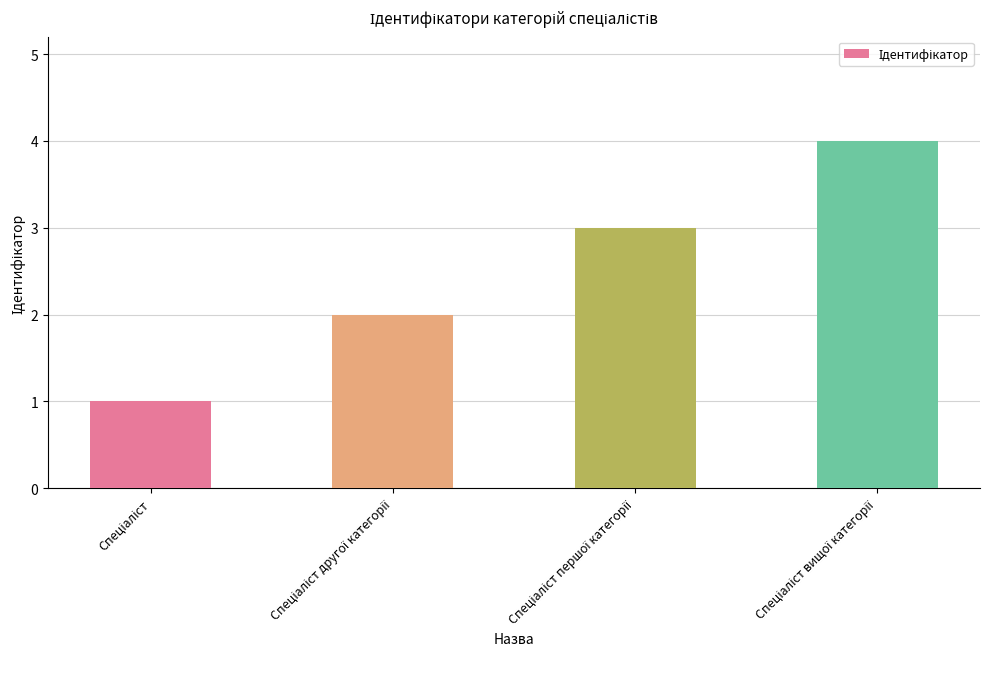

What is the difference between the maximum and minimum values?

3